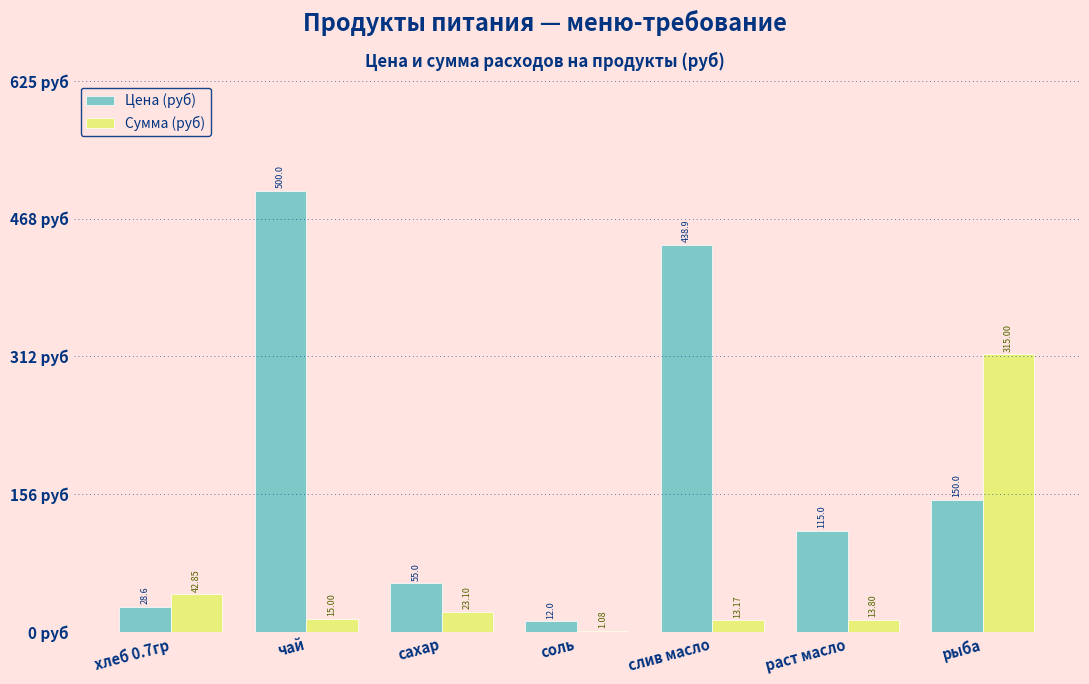

At which label is Цена (руб) closest to 256?

рыба